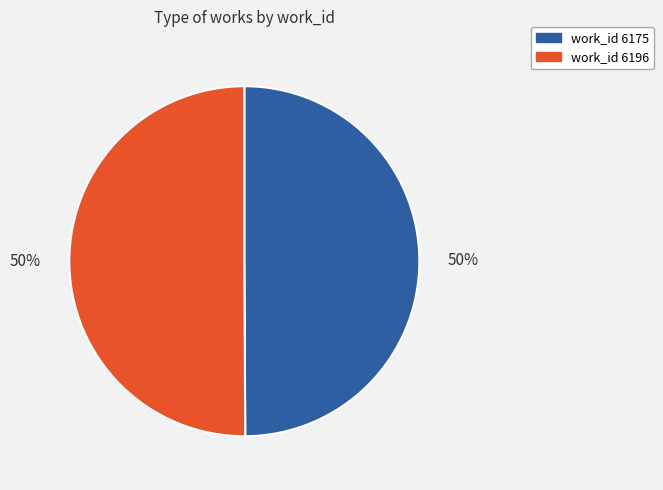

To the nearest percent, what is the average slice percentage?

50%